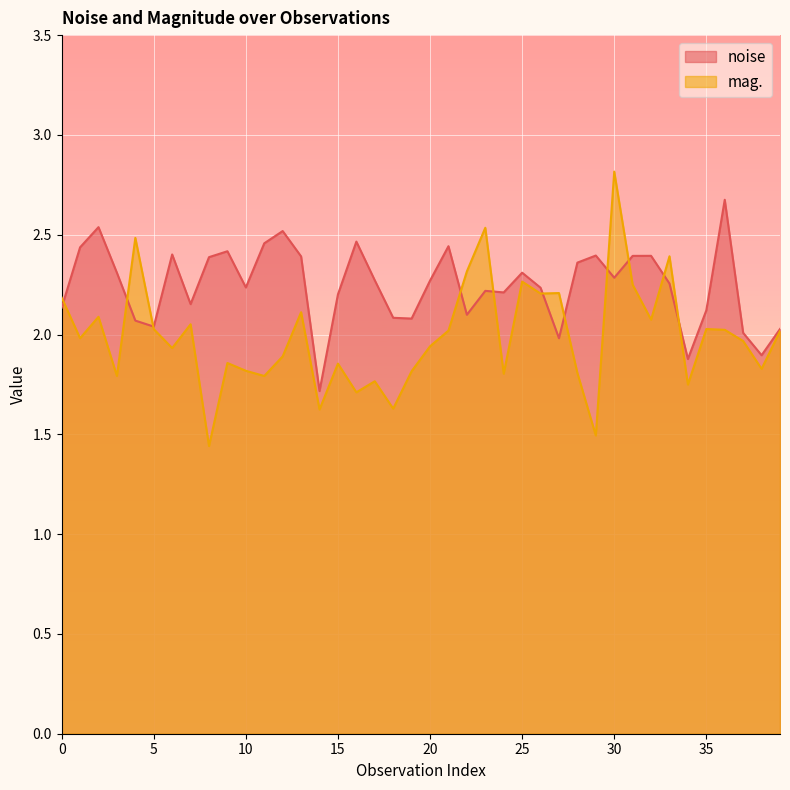

What is the total value across all series at 30?

5.1